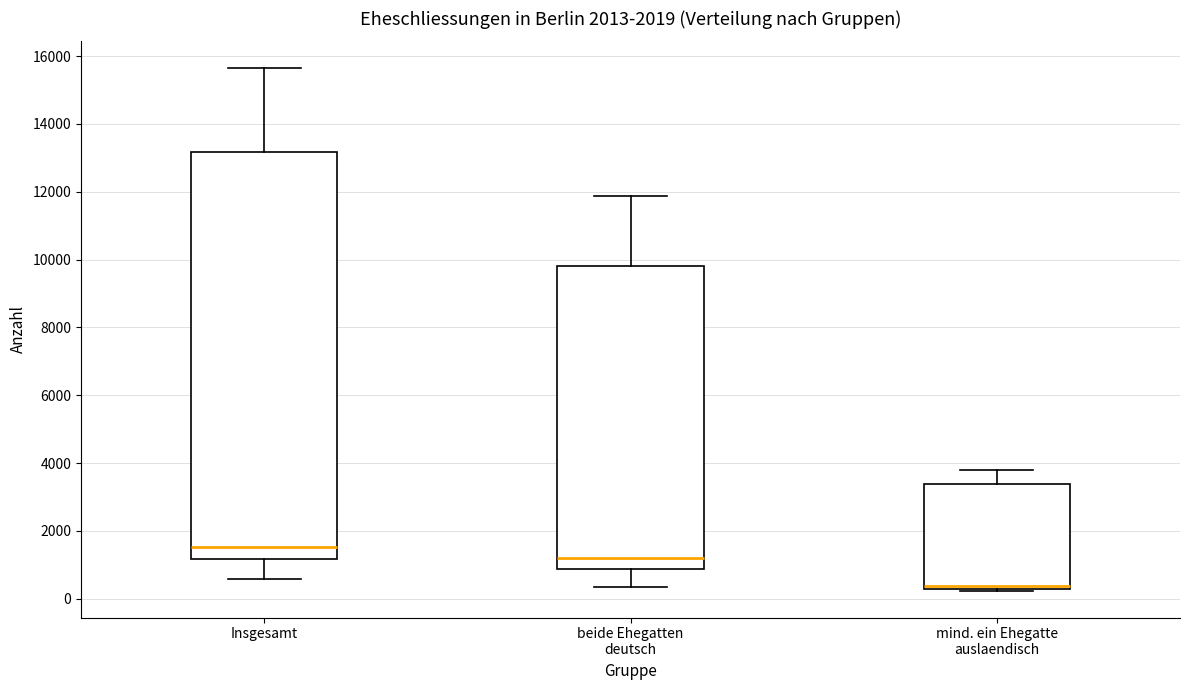

Which box's median line is the lowest?

mind. ein Ehegatte auslaendisch